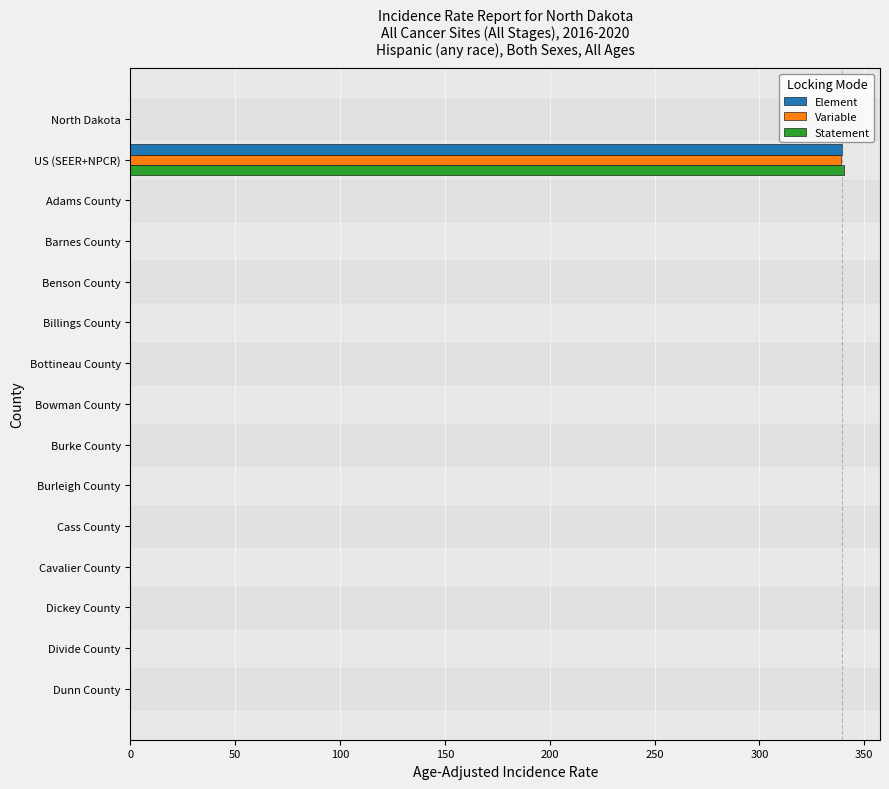

Is it true that Variable equals -107.6 at Dunn County?

False